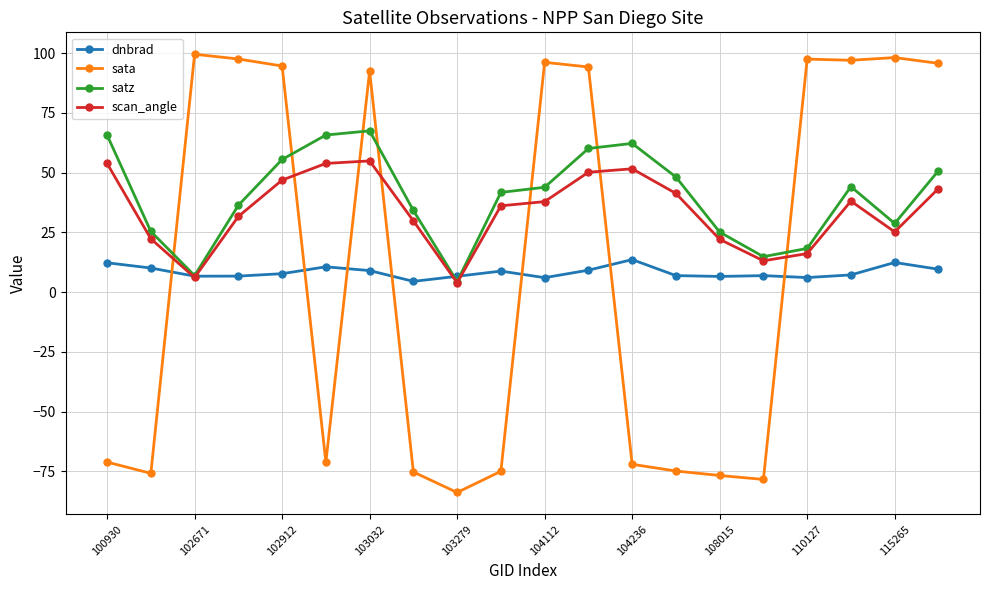

True or false: dnbrad has more than 2 points higher than both neighbors.

True